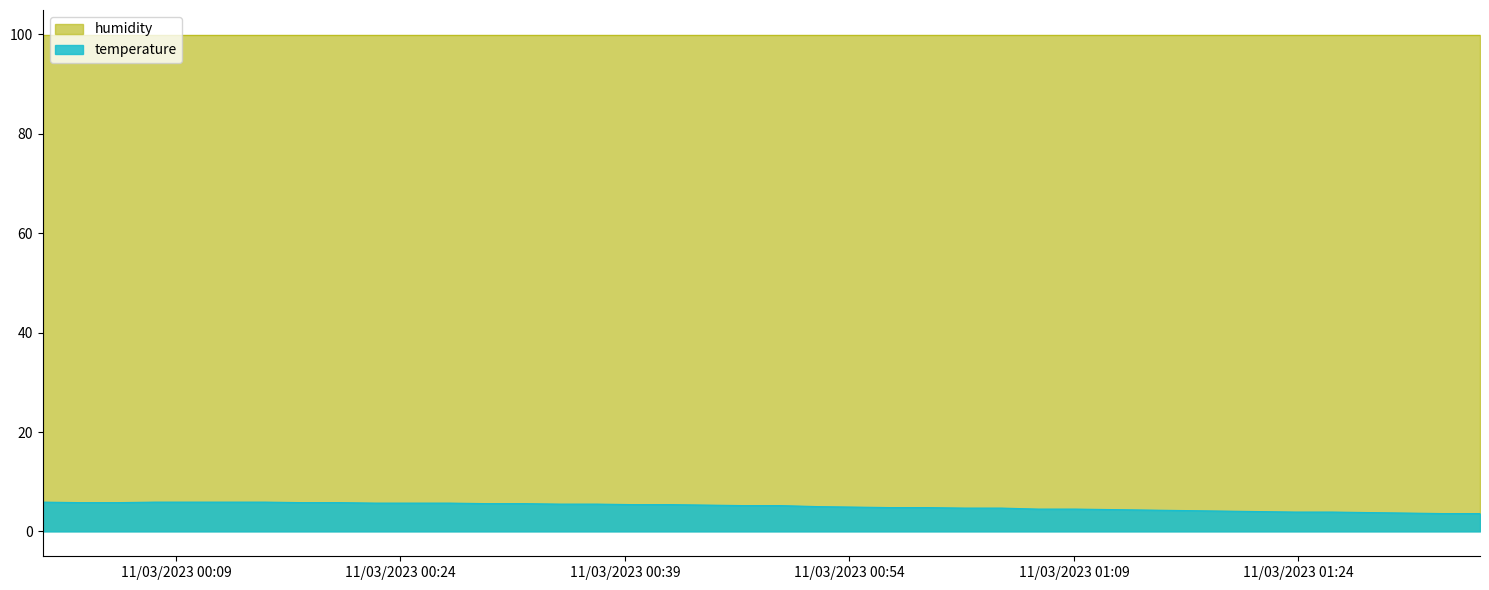

True or false: temperature and humidity cross at least once.

False